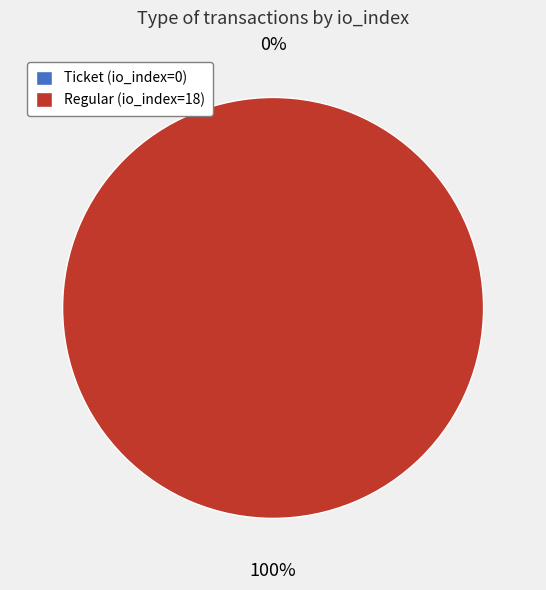

Between Ticket (io_index=0) and Regular (io_index=18), which is larger?

Regular (io_index=18)